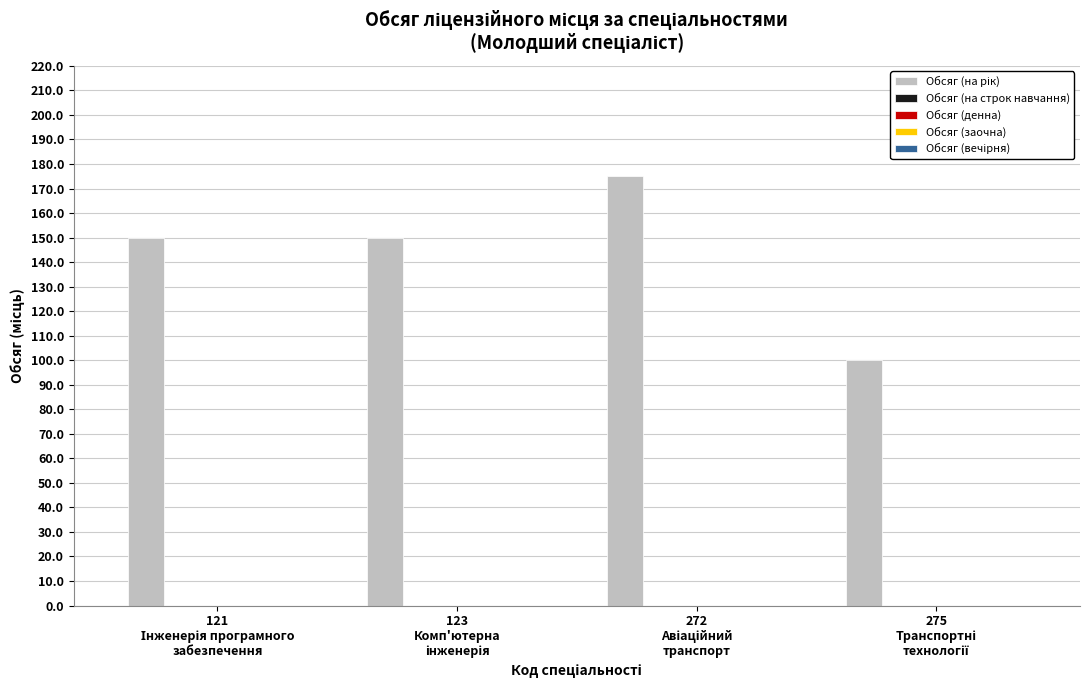

What is the value of the 1st bar from the left?

150